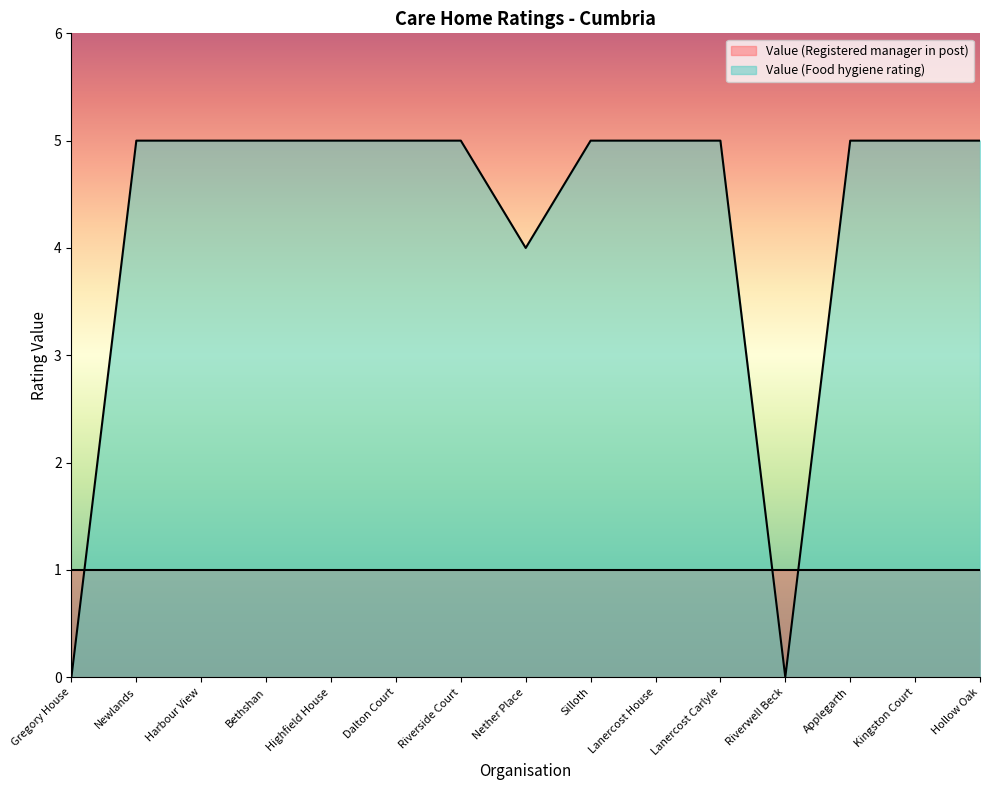

Approximately how many times larger is the value at Bethshan compared to Nether Place?

1.2